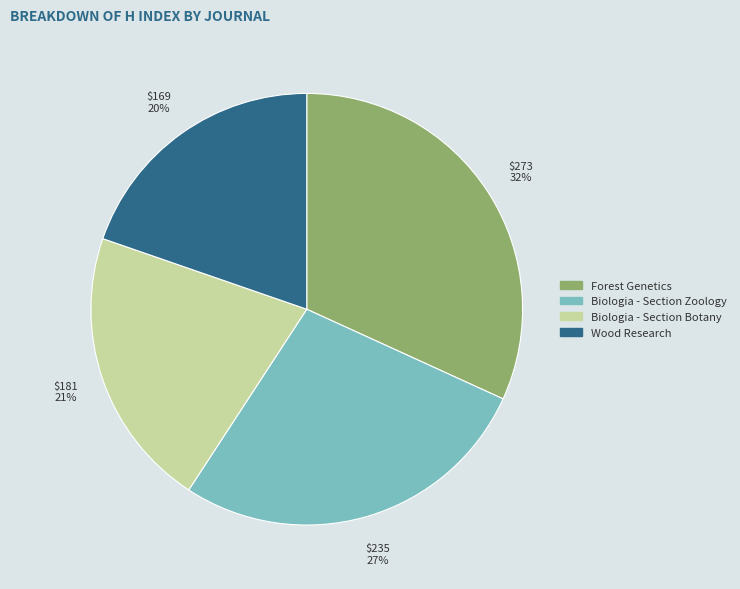

Combined, do Forest Genetics and Biologia - Section Botany account for over 50%?

Yes